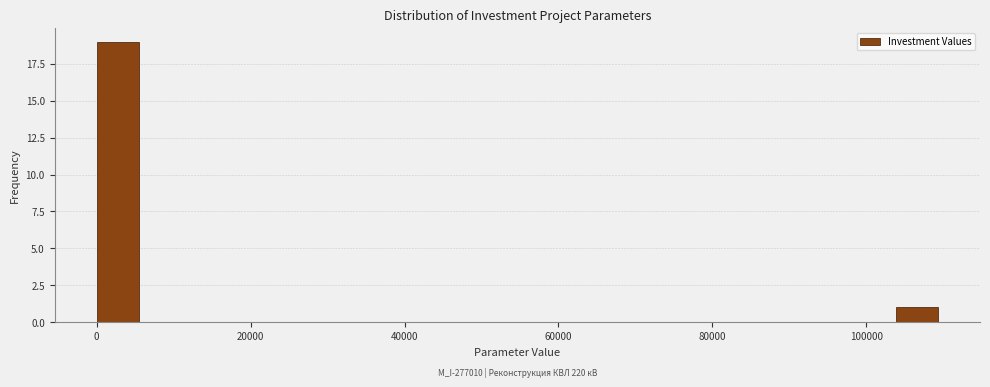

Read against the x-axis, roughly where is the centre of the tallest bar?

2000